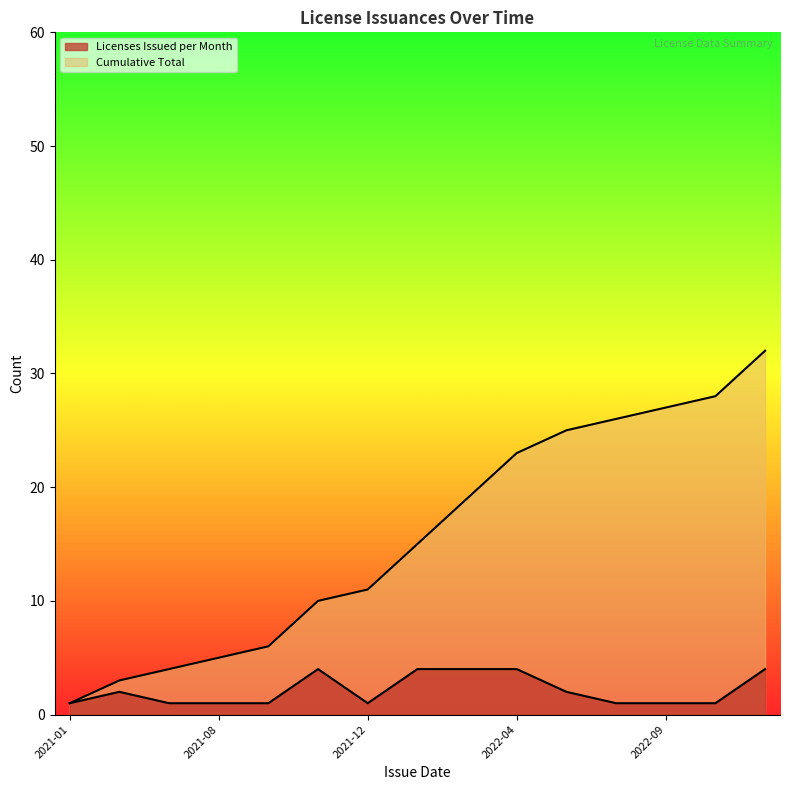

Is it true that Cumulative Total equals 11 at 2022-03?

False